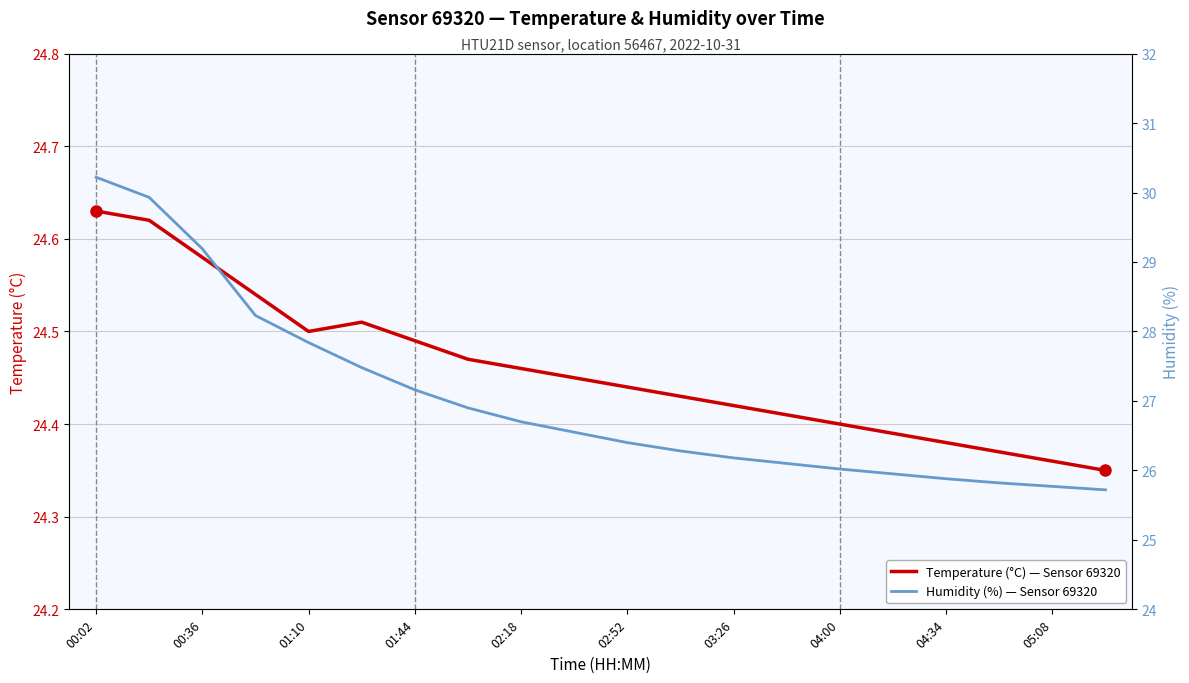

True or false: humidity has more than 1 interior local peaks.

False